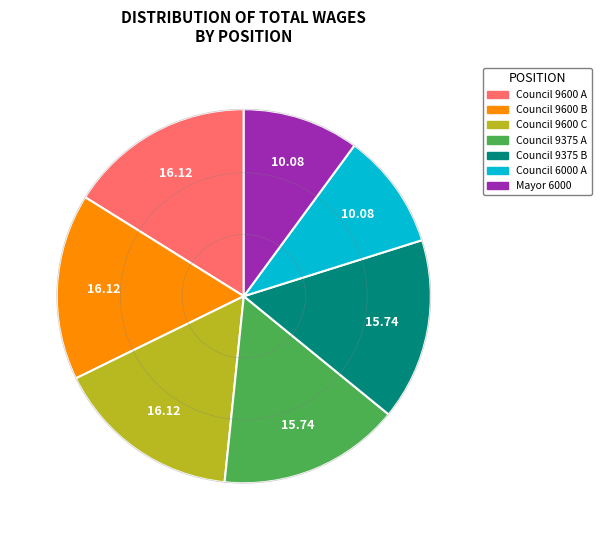

How many slices are in this pie chart?

7